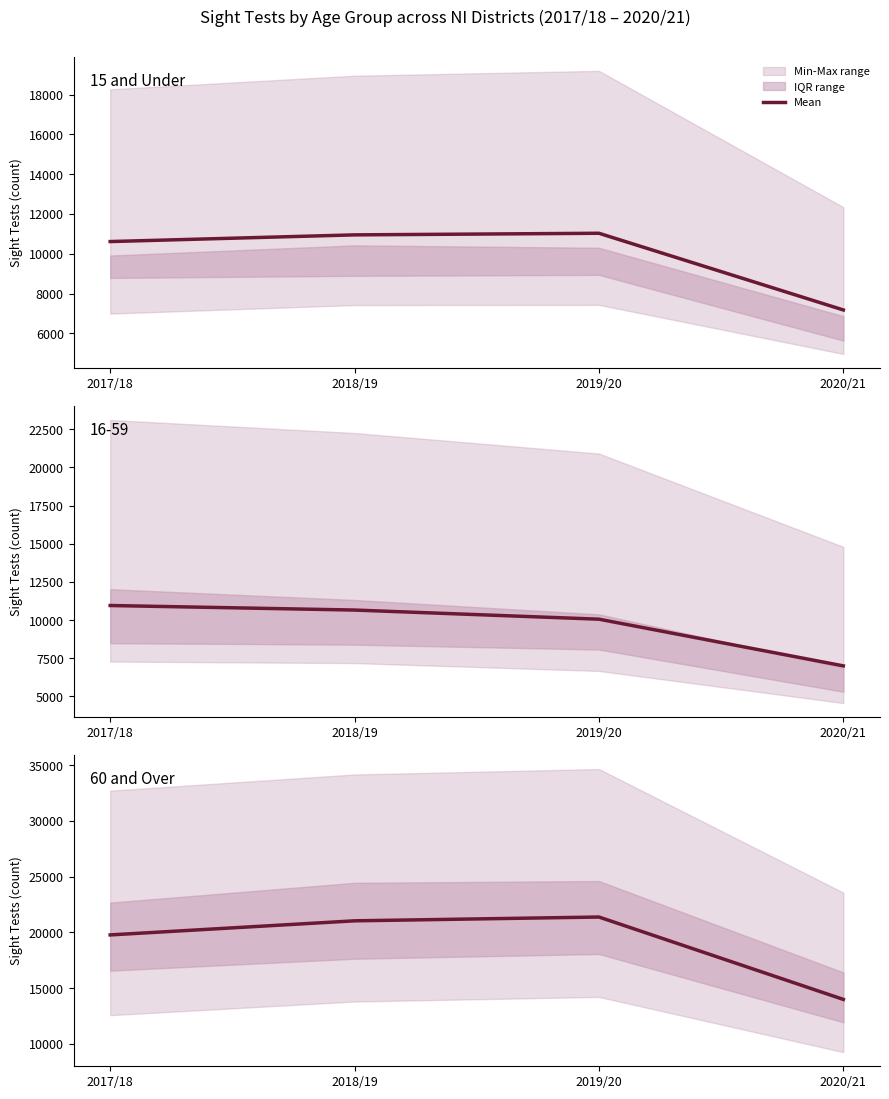

Is it true that Mean (15 and Under) equals 7174.2 at 2020/21?

True